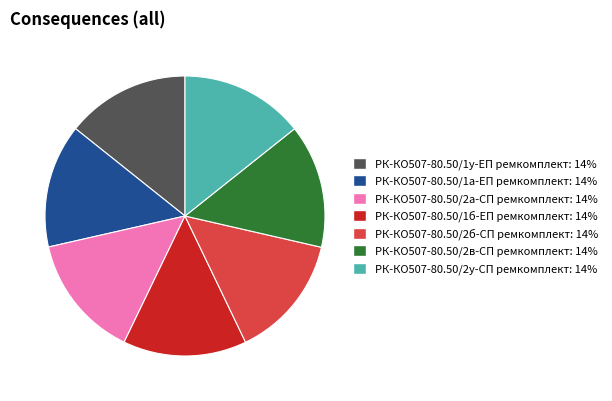

Count the number of slices in the pie.

7